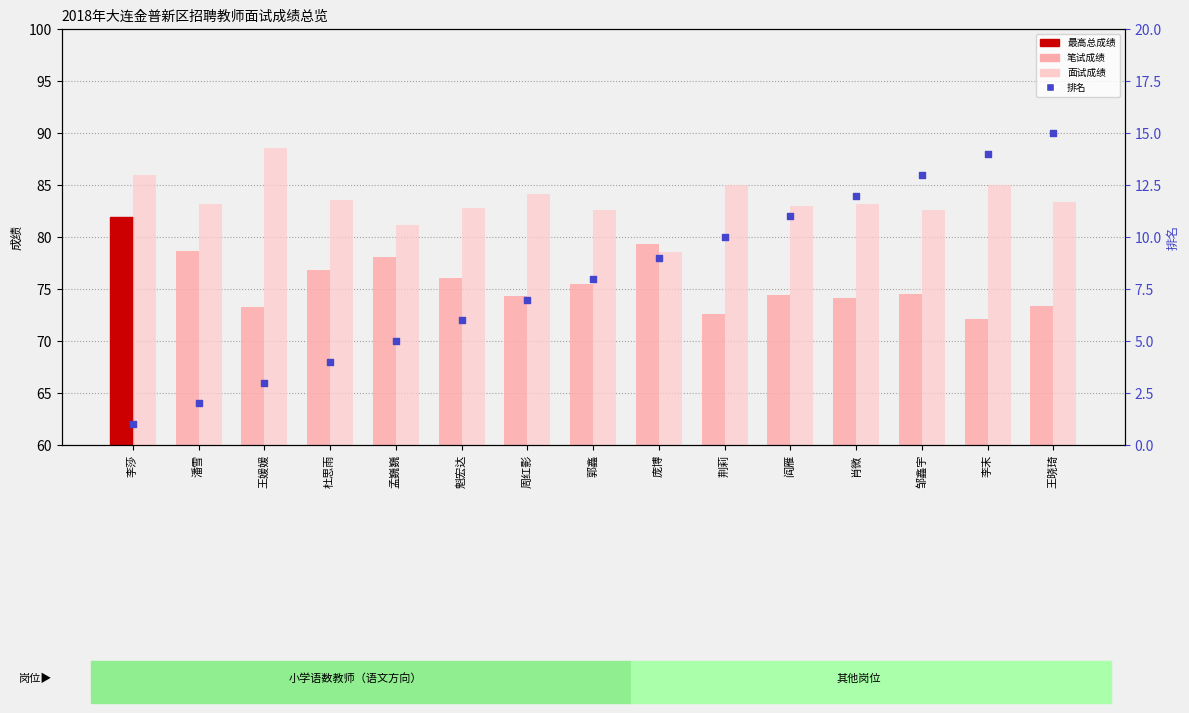

Which series reaches the minimum Y coordinate?

排名